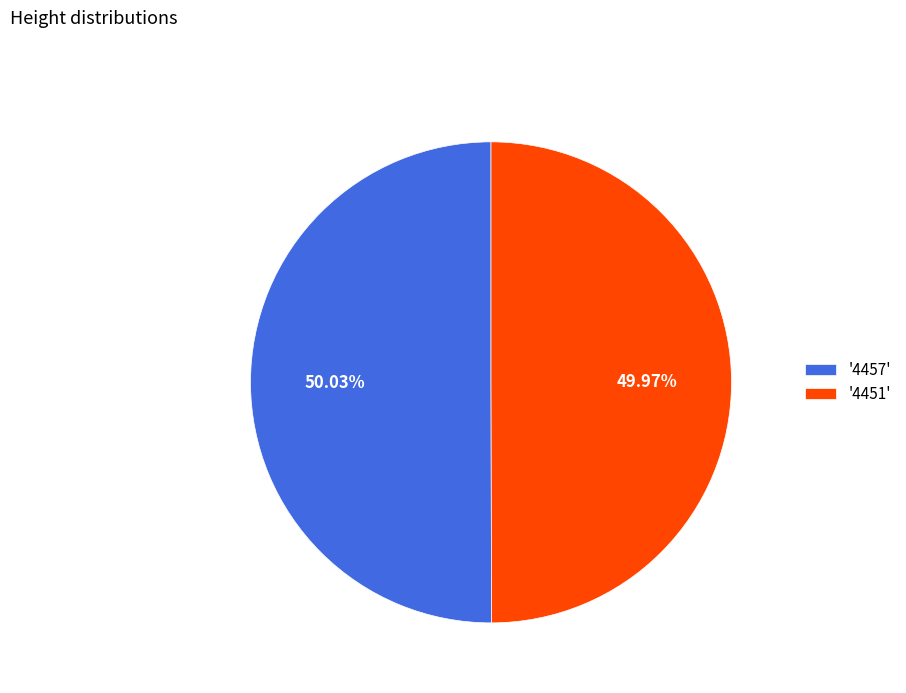

Is the sum of '4457' and '4451' greater than half?

Yes